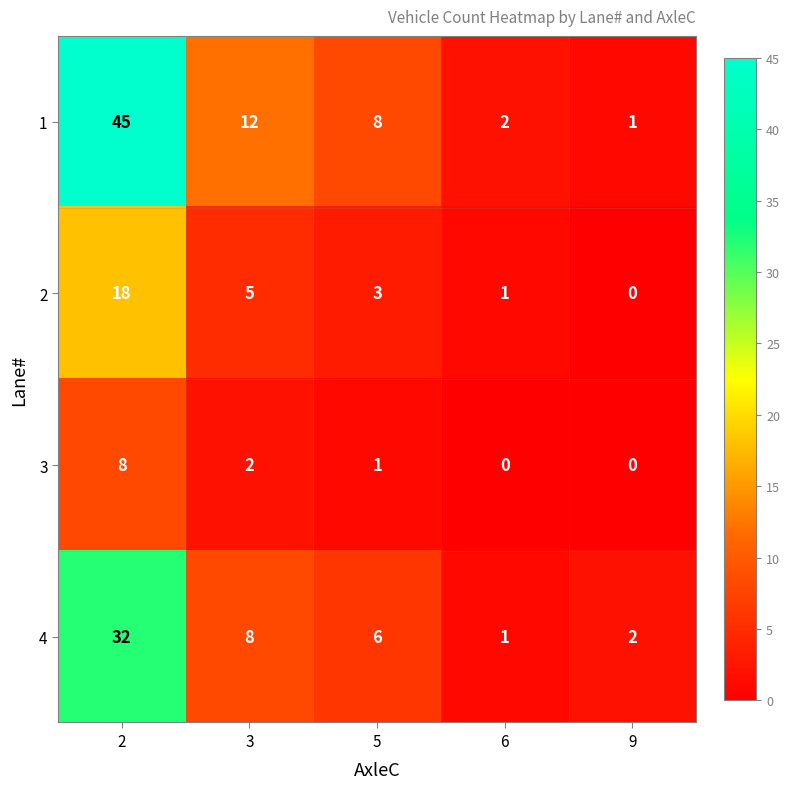

Which series has the widest spread of values?

1